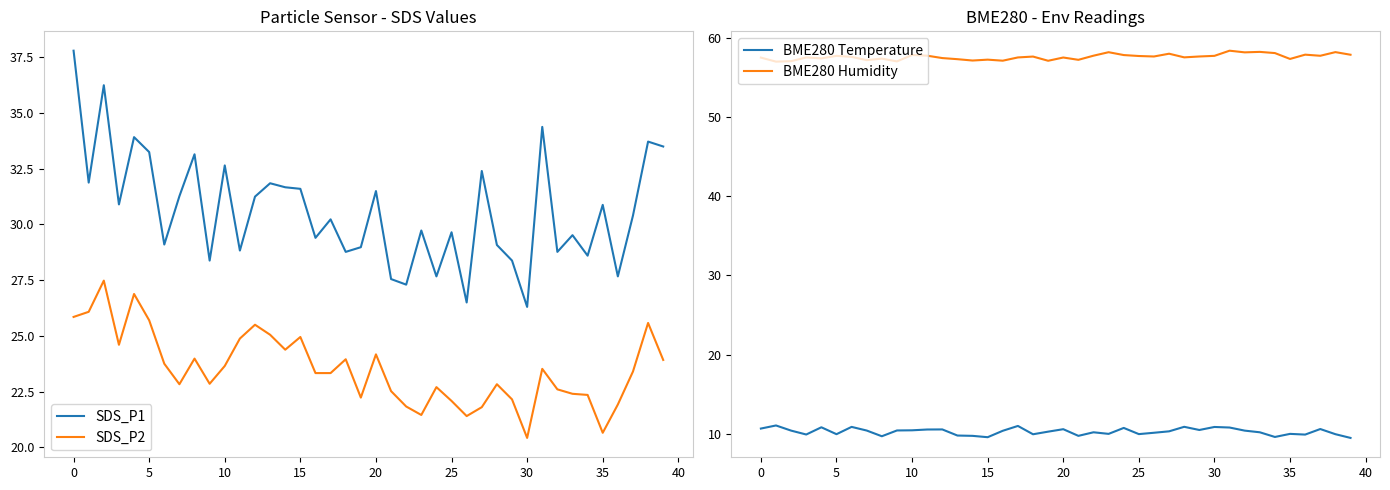

True or false: BME280 Humidity and BME280 Temperature cross at least once.

False